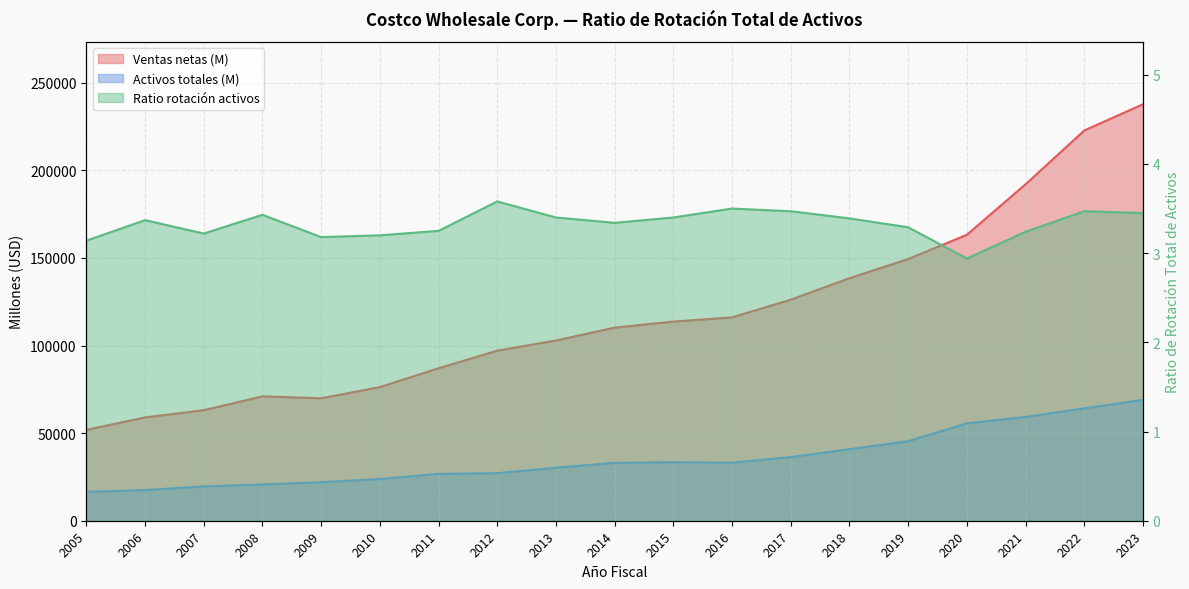

Which has a higher value, 2016 or 2019?

2019